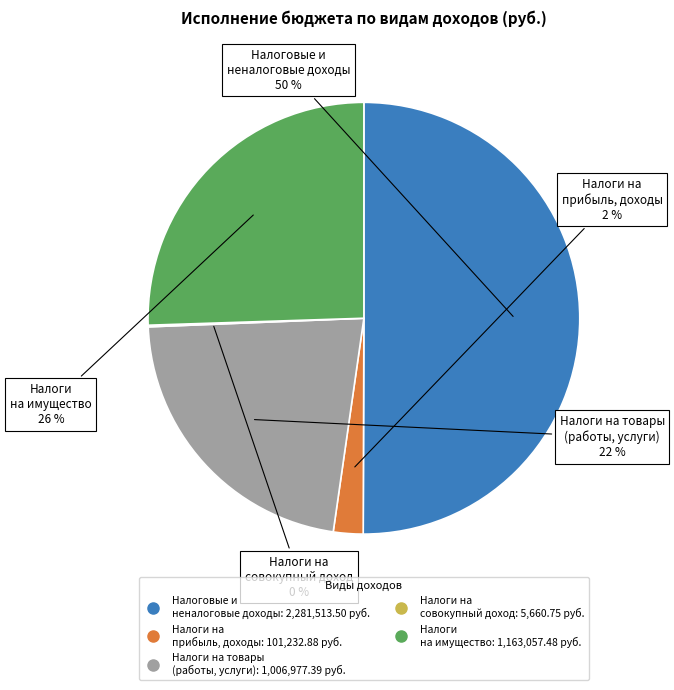

To the nearest percent, what is the difference between the largest and smallest slice percentages?

50%